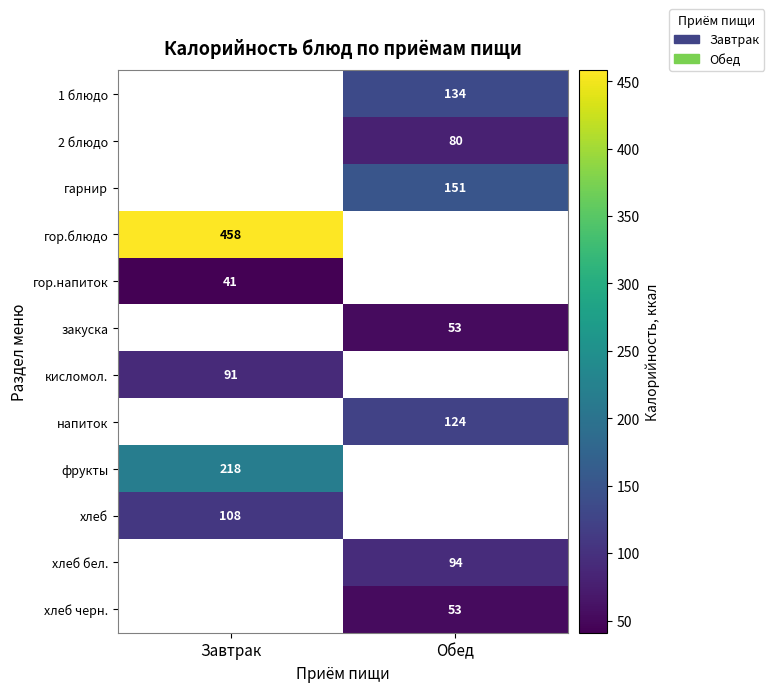

Is it true that хлеб черн. equals 24 at Обед?

False